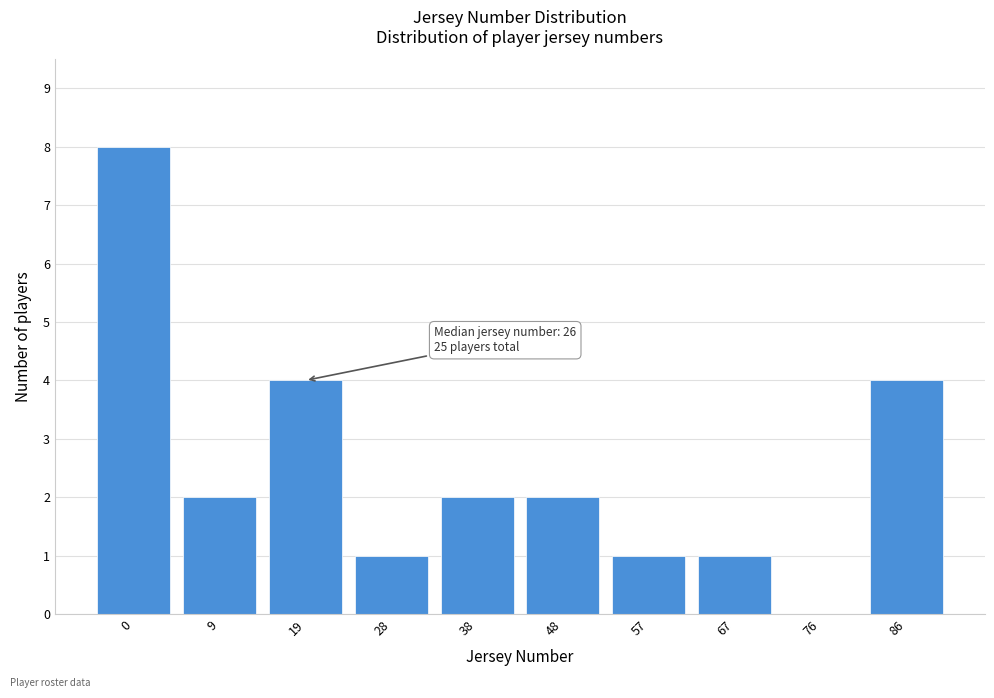

Reading right to left, transcribe all the data shown in this chart.

86=4	76=0	67=1	57=1	48=2	38=2	28=1	19=4	9=2	0=8